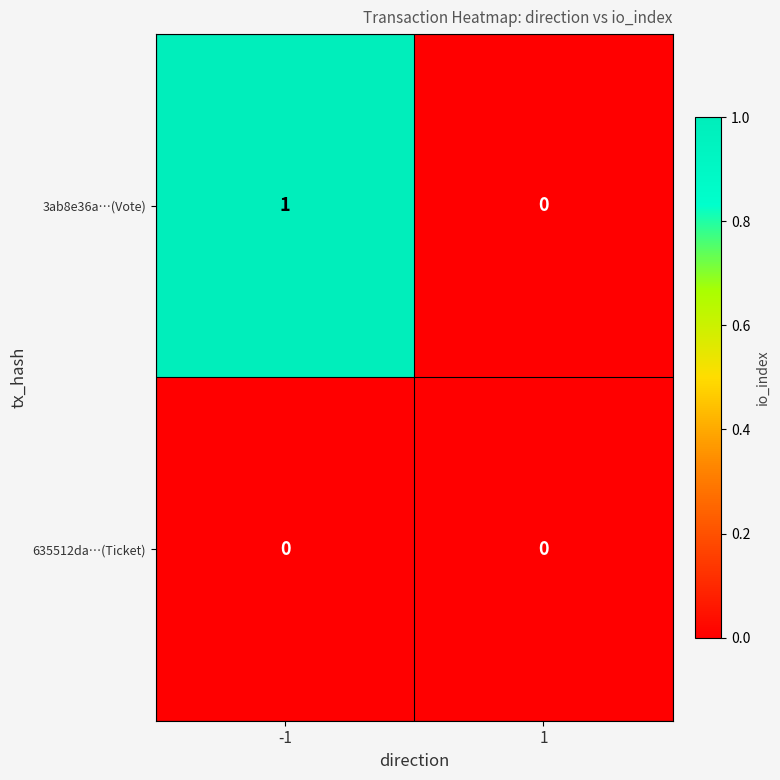

Which series has the largest range (max minus min)?

3ab8e36a…(Vote)